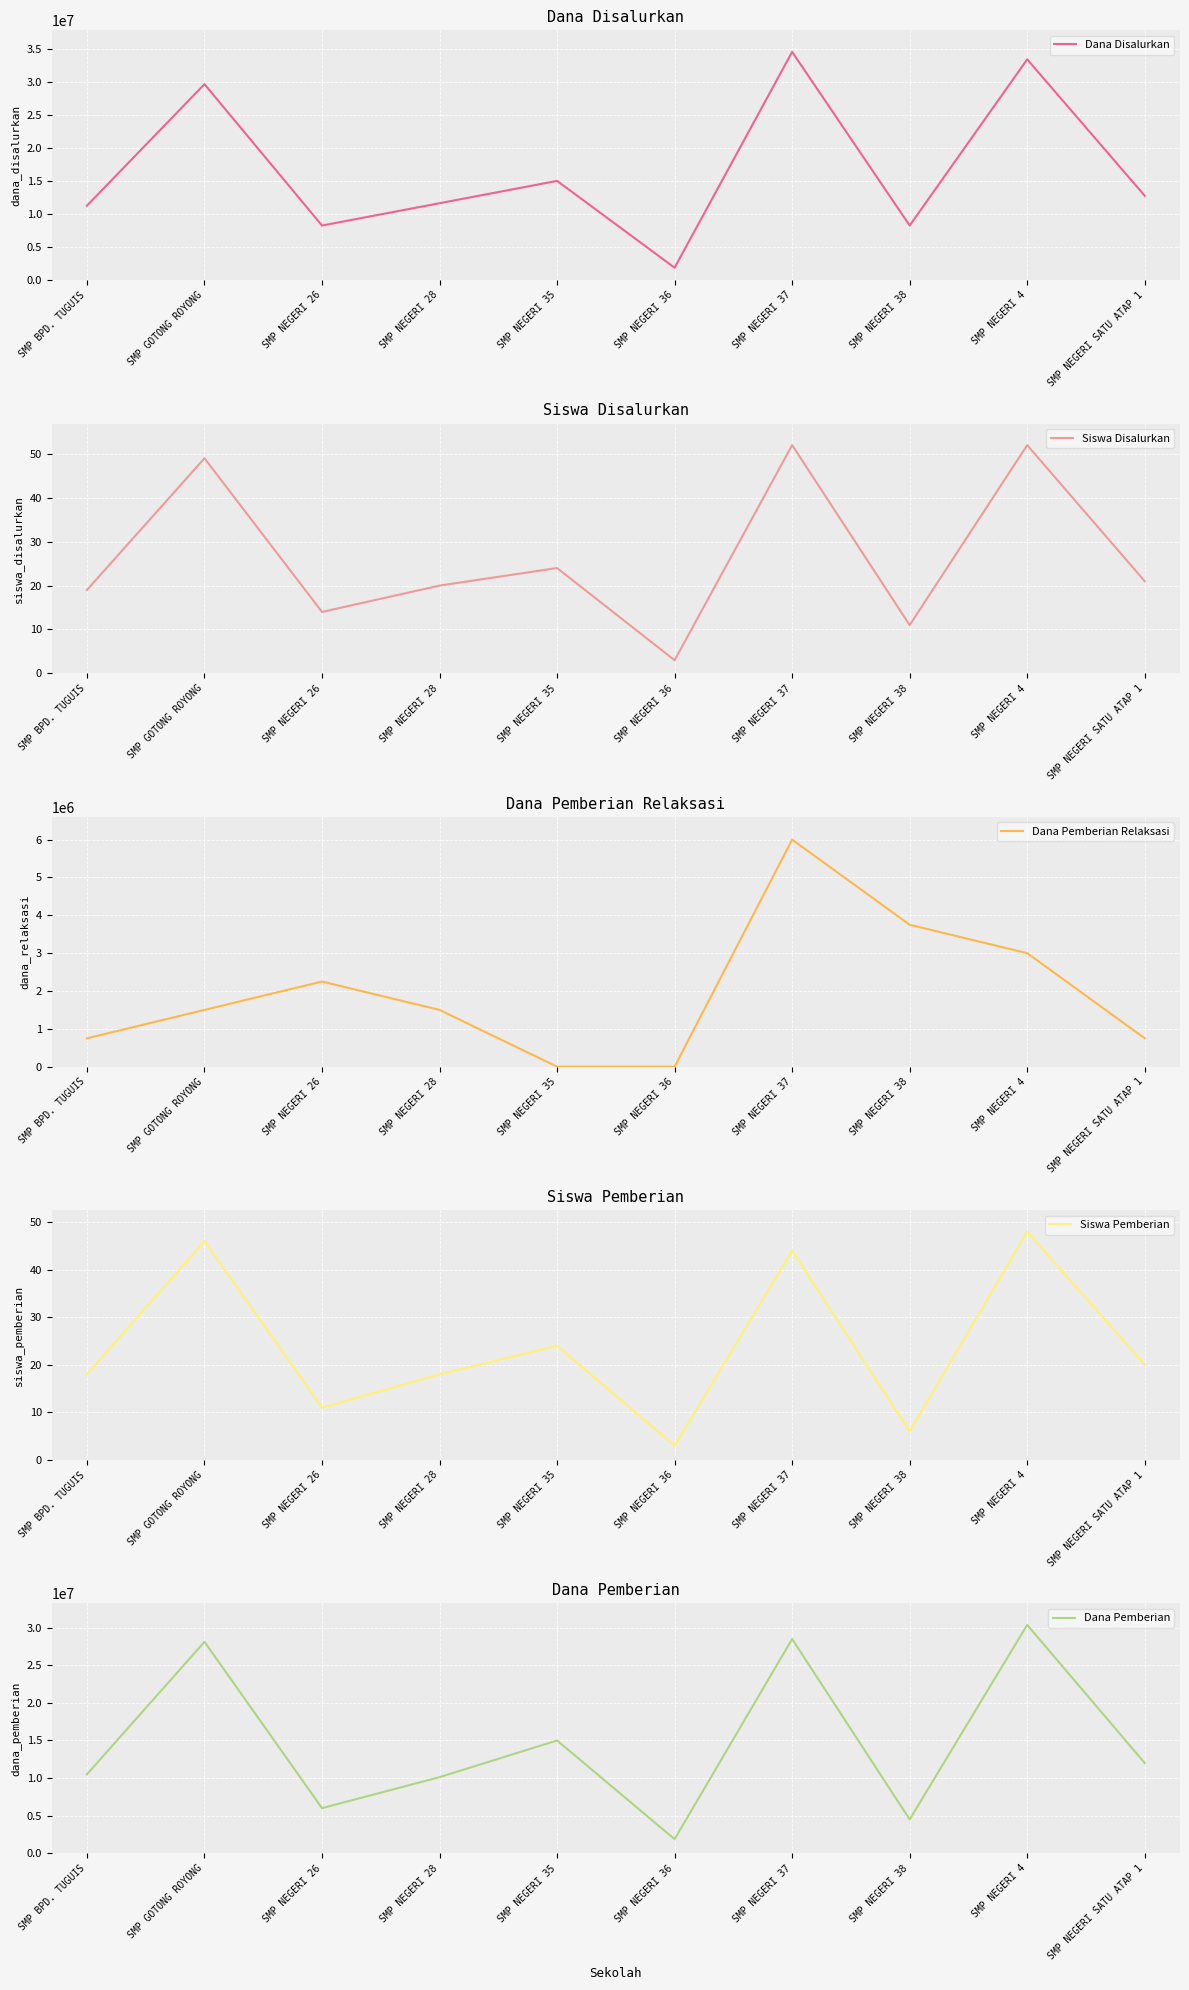

Which series has the largest total across all categories?

Dana Disalurkan